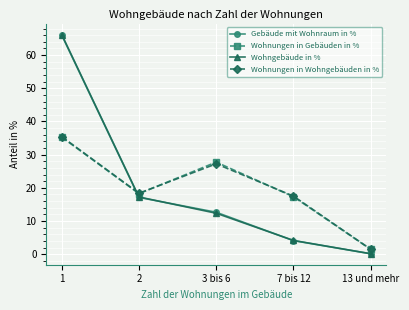

Does the chart have visible grid lines?

Yes